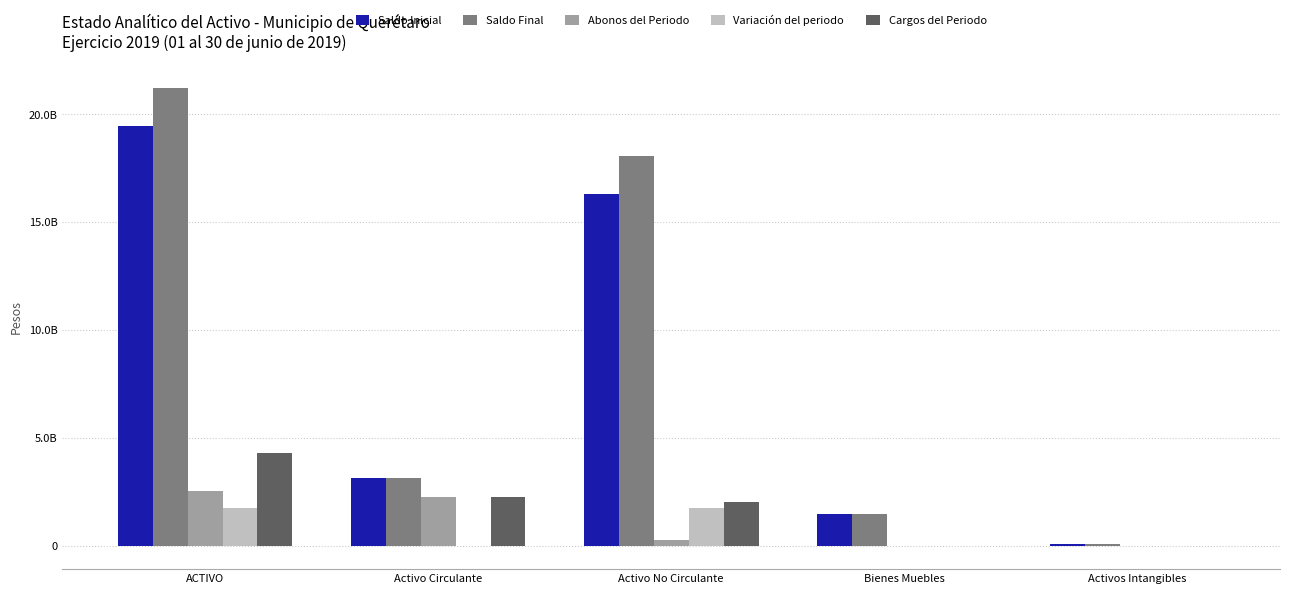

Which series changed the most between ACTIVO and Activos Intangibles?

Saldo Final